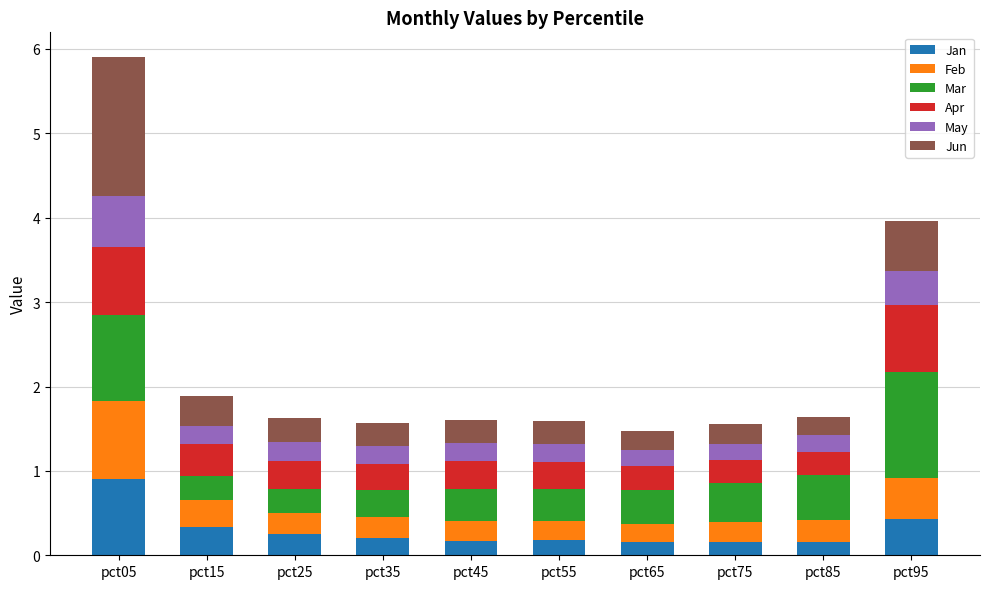

What is the difference between the maximum and minimum values in the Jan series?

0.8